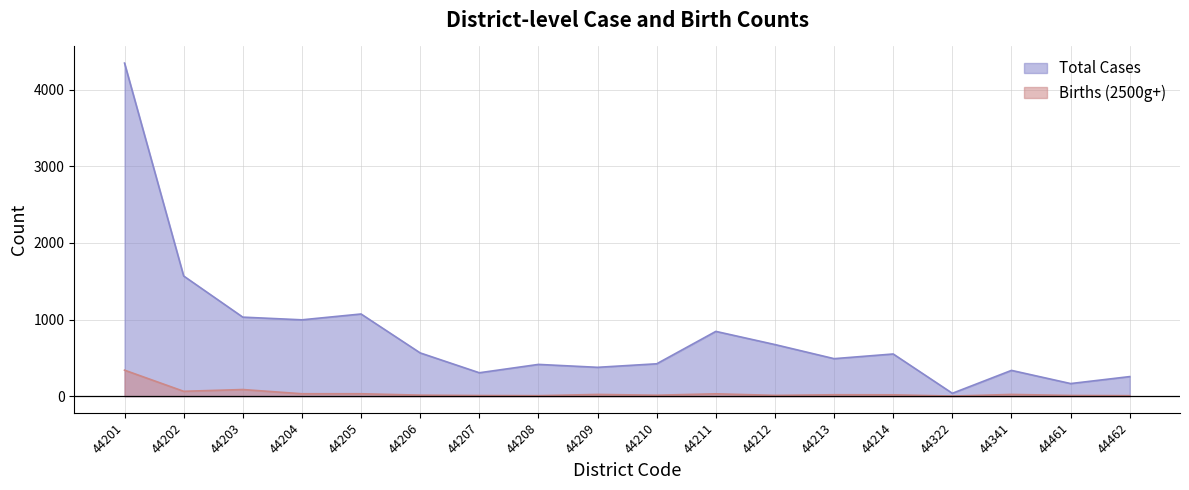

At which label is Total Cases closest to 2192?

44202